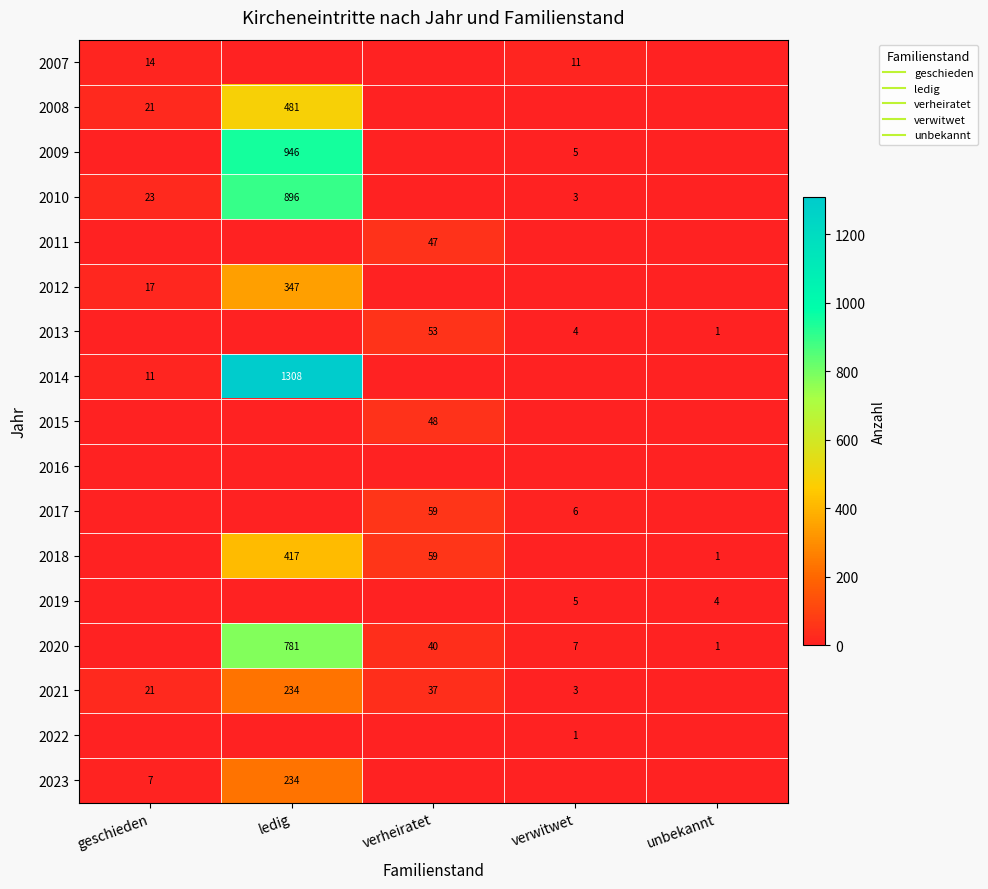

Which label corresponds to the largest value in the chart?

ledig